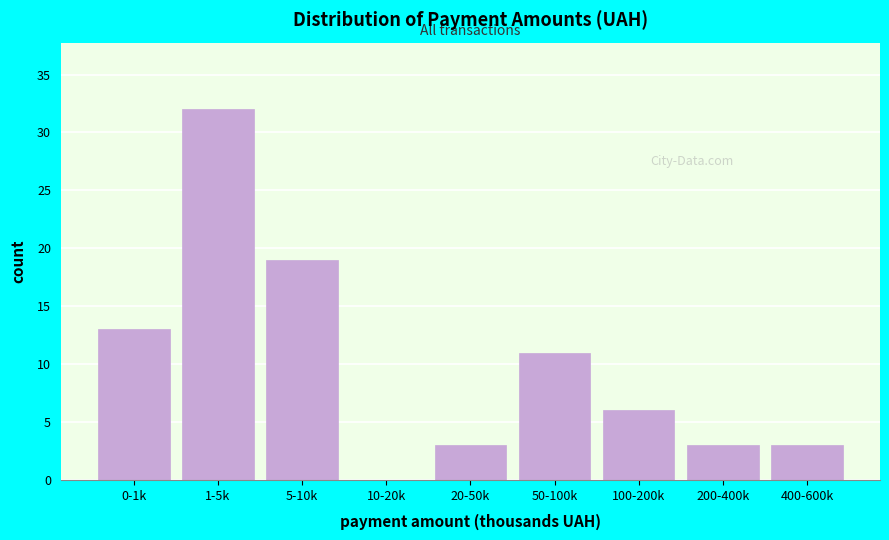

Reading left to right, what are all the values shown in this chart?

0-1k=13	1-5k=32	5-10k=19	10-20k=0	20-50k=3	50-100k=11	100-200k=6	200-400k=3	400-600k=3